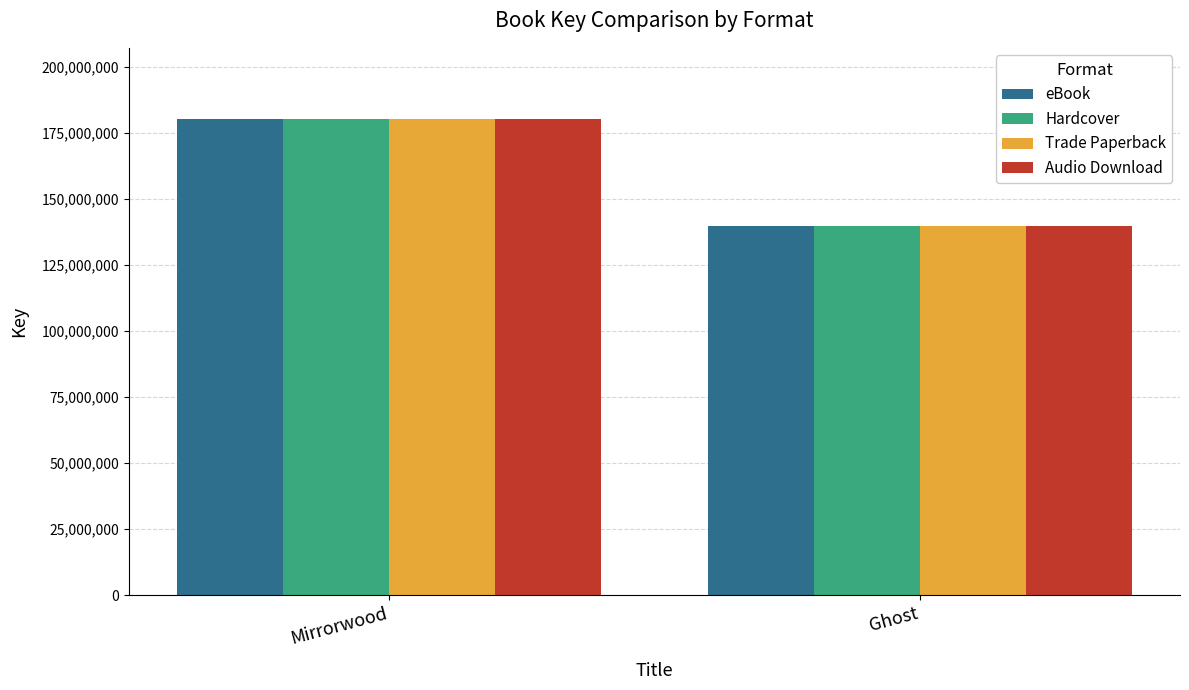

How many values in the Trade Paperback series are below 180148471?

1